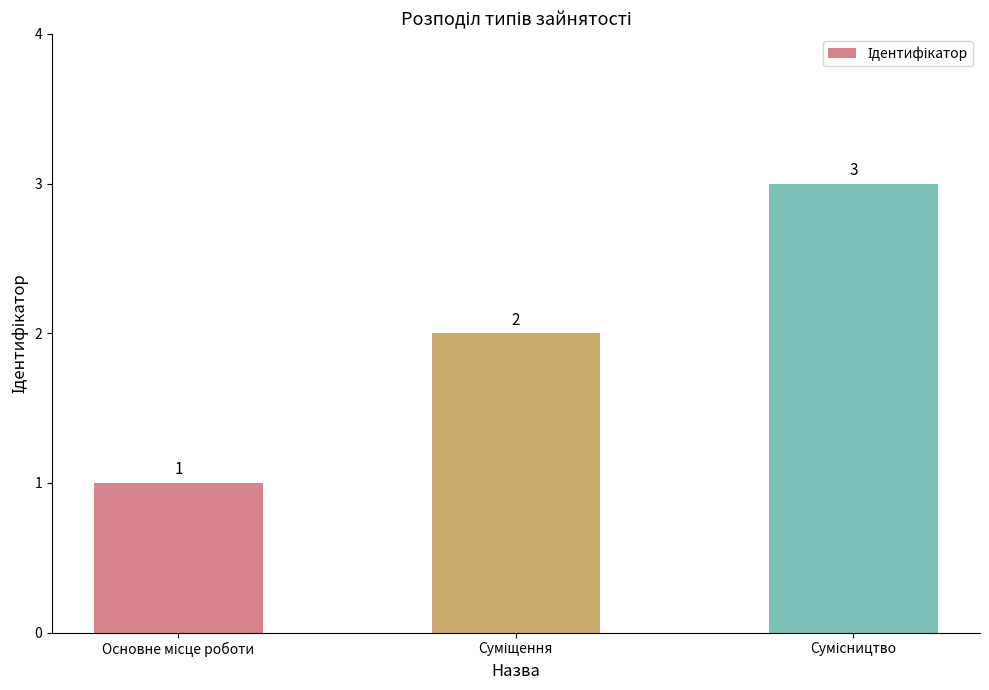

Does the chart contain stacked bars?

No